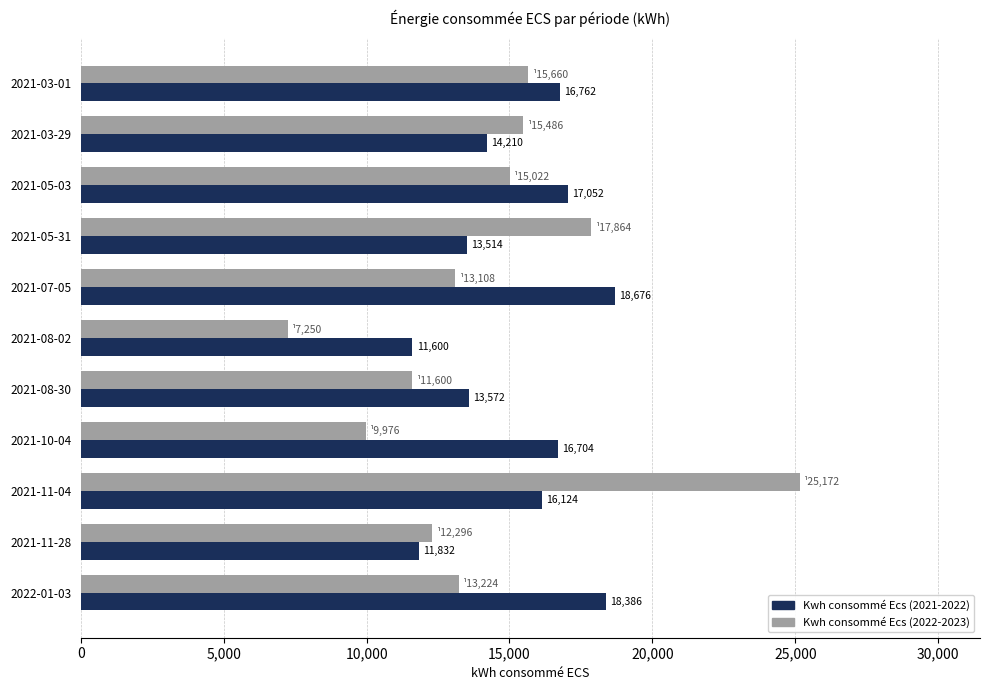

What is the spread (max minus min) of values at 2021-03-29?

1276